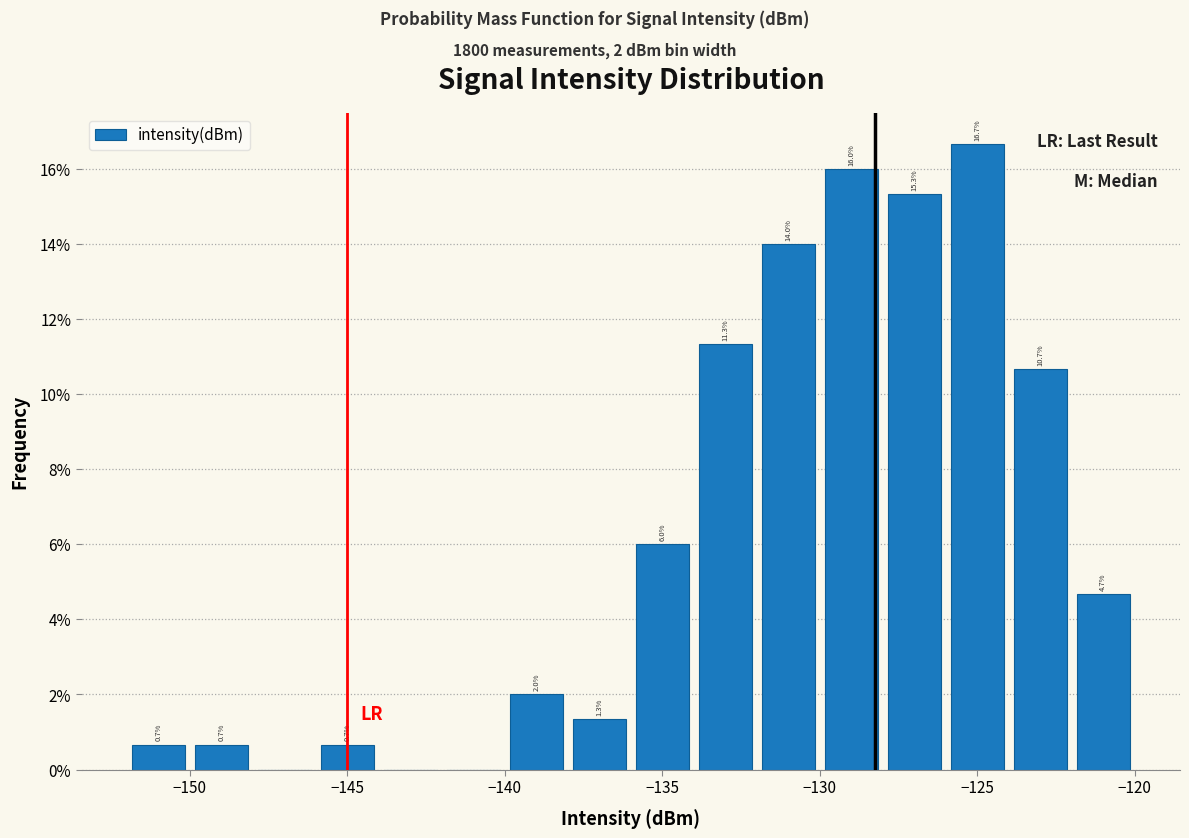

Over which range of the x-axis is the bar tallest?

-126 to -124